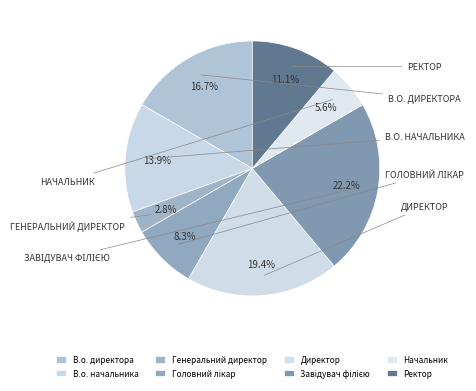

What percentage do Начальник and Завідувач філією together represent?

27.8%